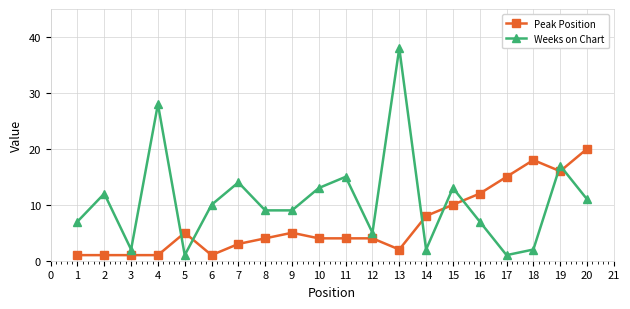

What is the lowest value of the Peak Position series?

1